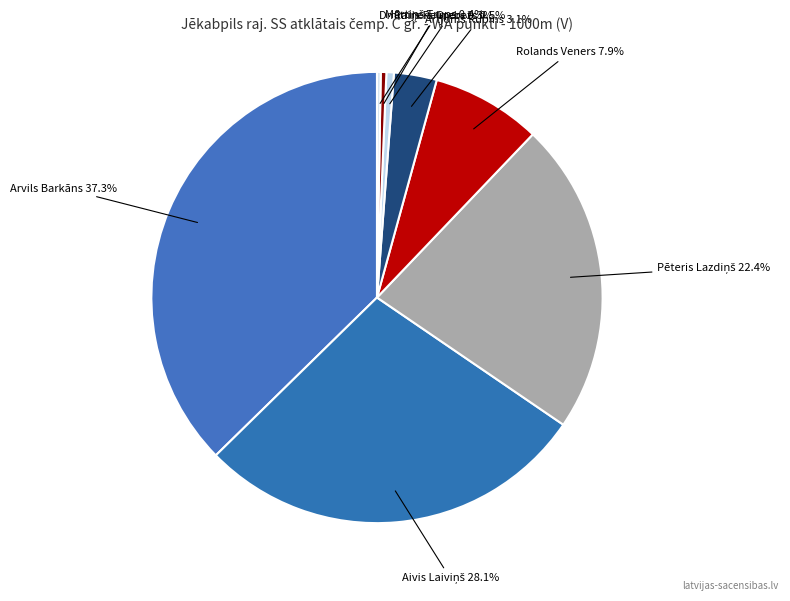

What percentage is NOT represented by Rolands Veners?

92.1%